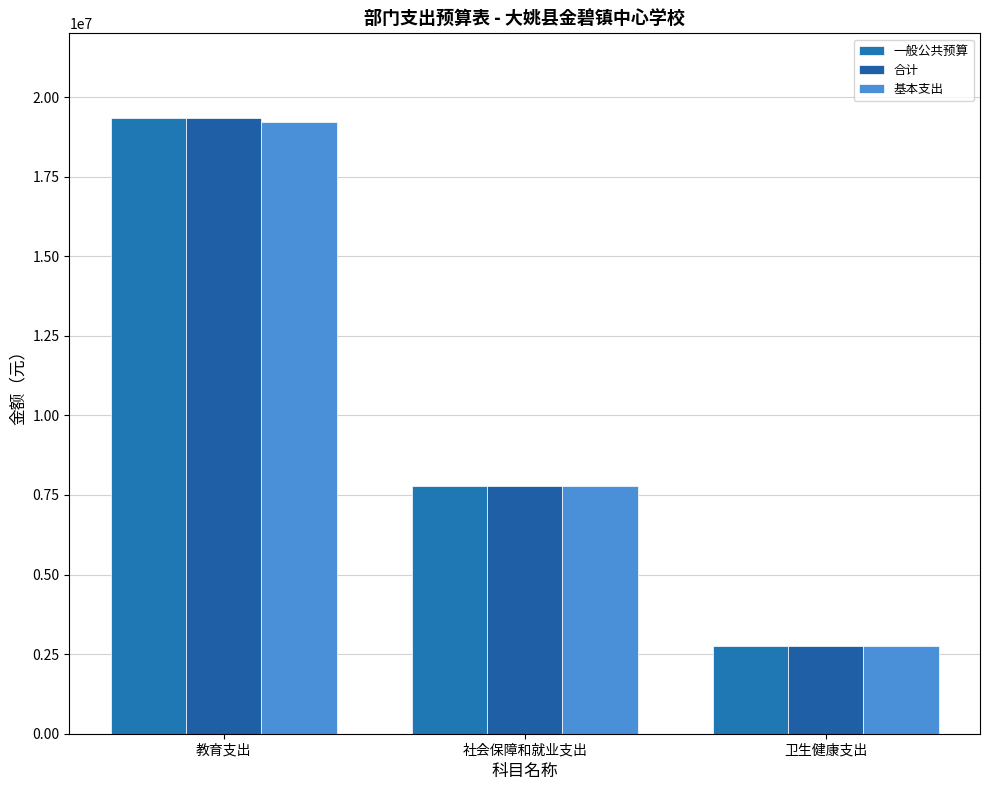

At how many categories does at least one series exceed 12340832?

1